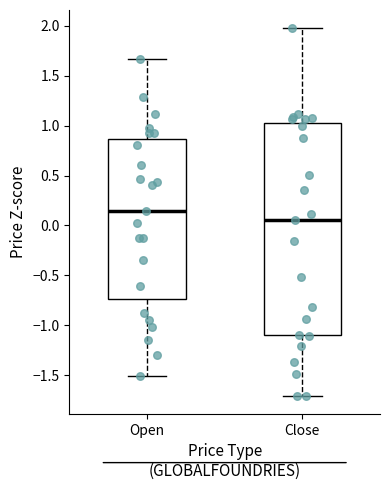

Where does the lower whisker of the box for Open end on the y-axis? The values are not printed on the chart, so give them approximately, as read against the axis.

-1.50